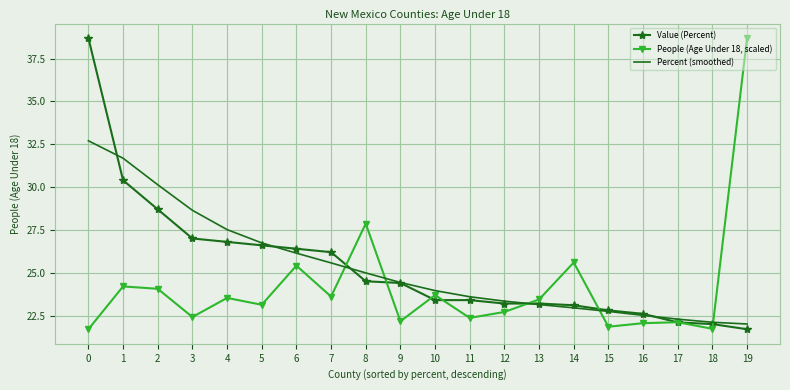

The People (Age Under 18, scaled) series shows 32.5 at 12. True or false?

False